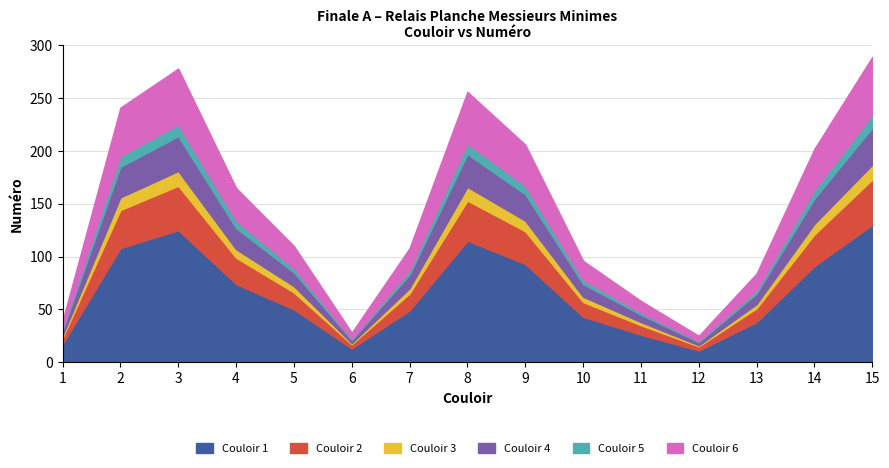

Is the value of Couloir at 5 greater than the value of Numéro at 9?

No